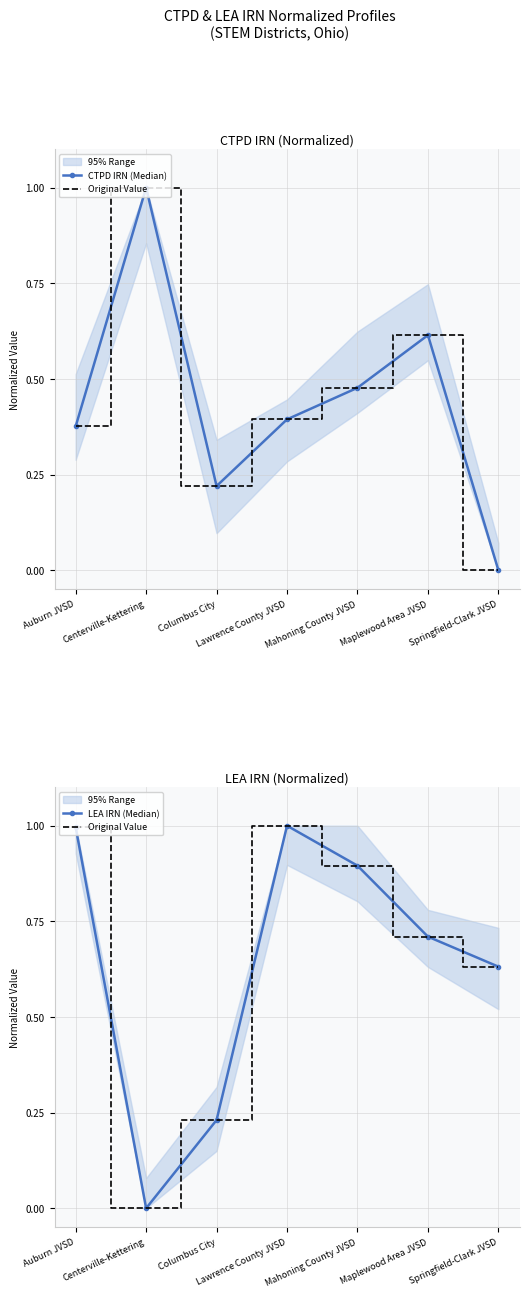

The CTPD IRN (Median) series shows 0.1 at Columbus City. True or false?

False